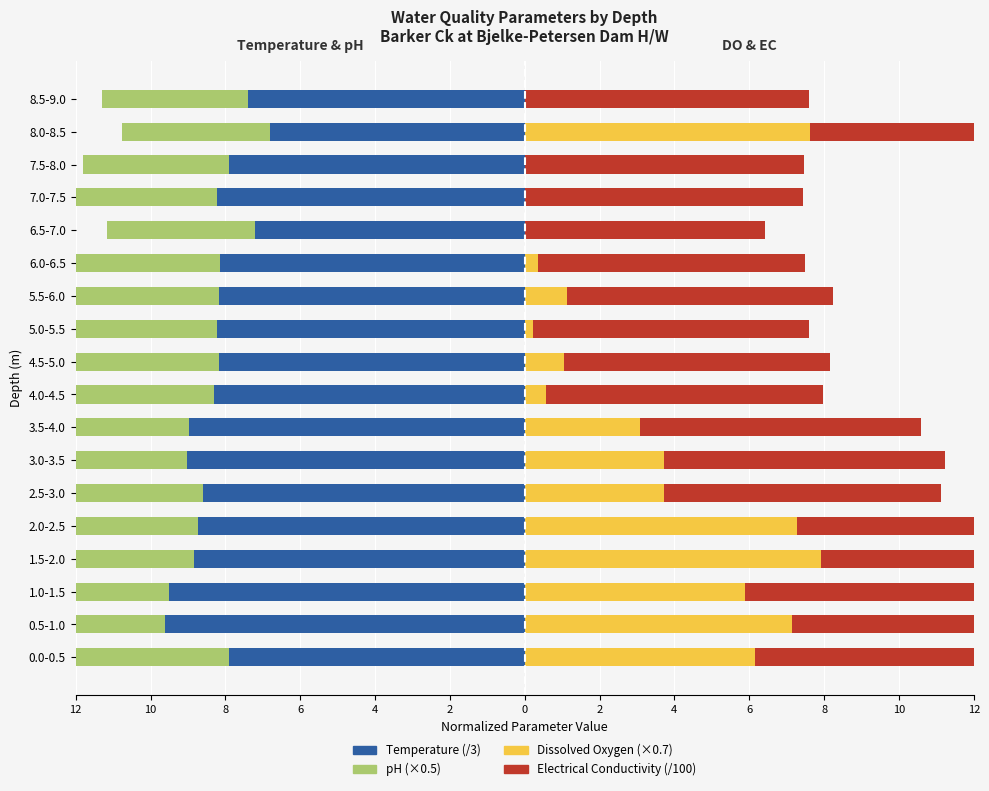

What is the difference between the Electrical Conductivity (/100) values at 5.0-5.5 and 3.0-3.5?

0.1